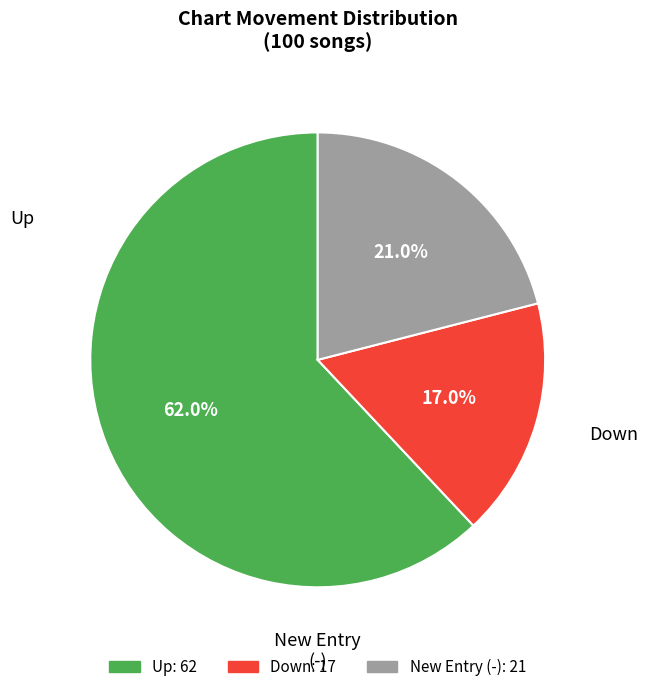

Does any single category account for the majority?

Yes